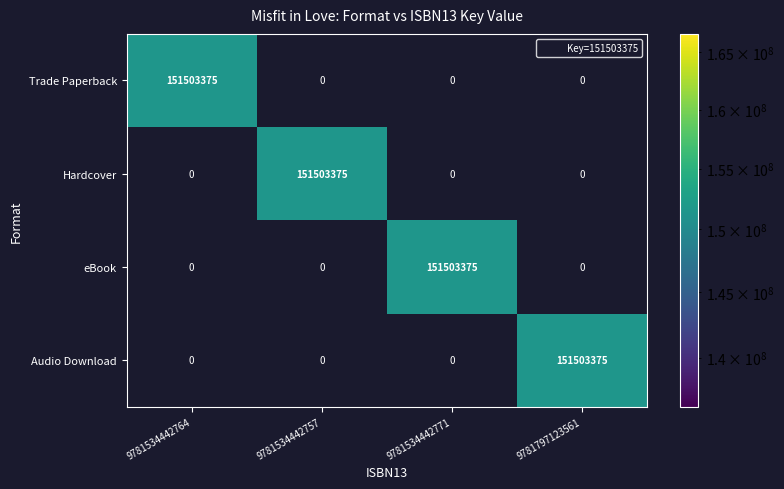

How many Audio Download values are between 0 and 151503375?

4